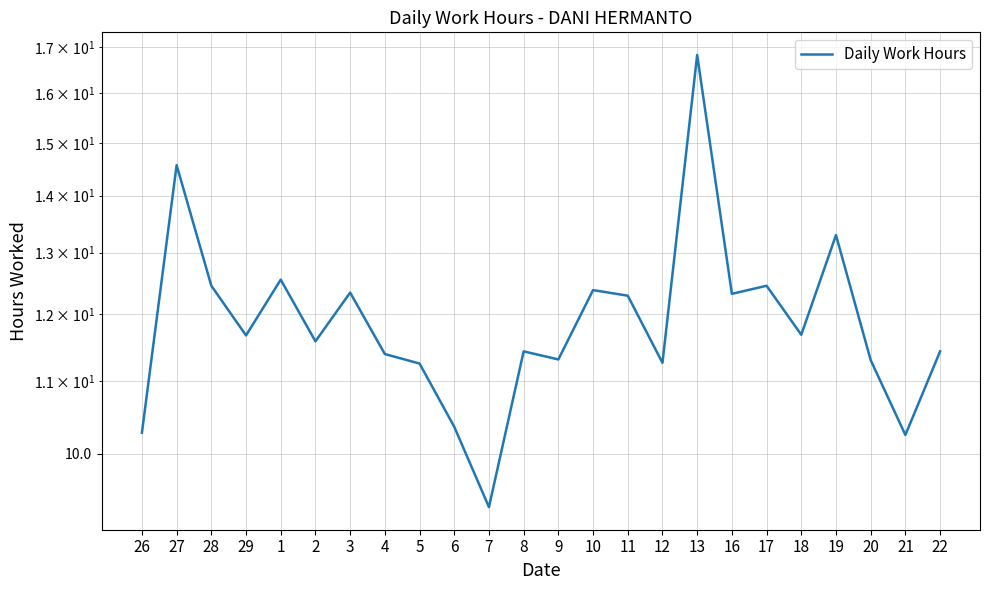

What is the minimum value shown in the chart?

9.3